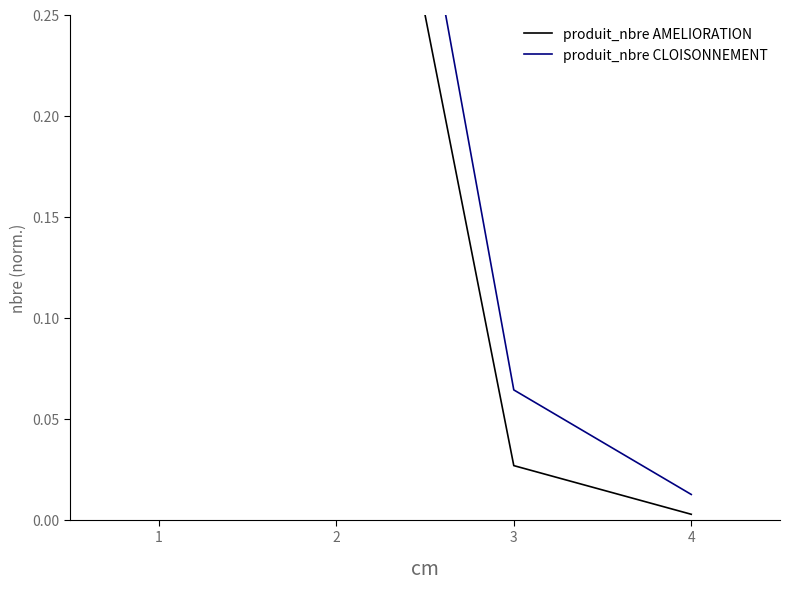

What is the average value of the produit_nbre CLOISONNEMENT series?

0.4